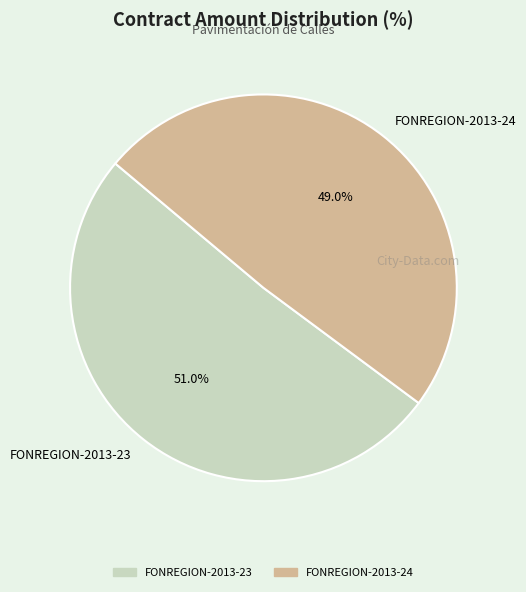

Approximately how many times larger is the value at FONREGION-2013-23 compared to FONREGION-2013-24?

1.0